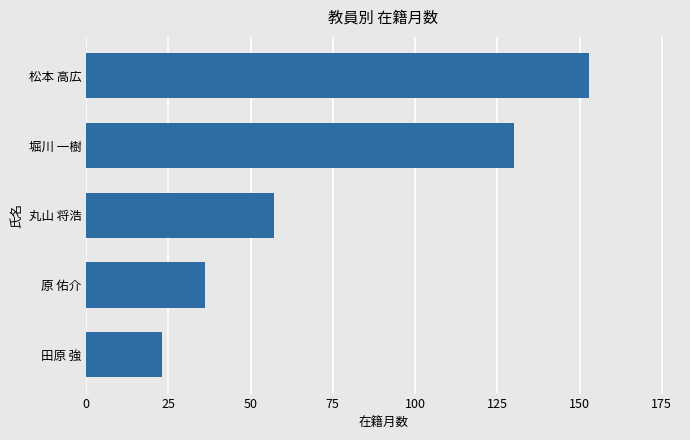

The value at 松本 高広 is 153. True or false?

True